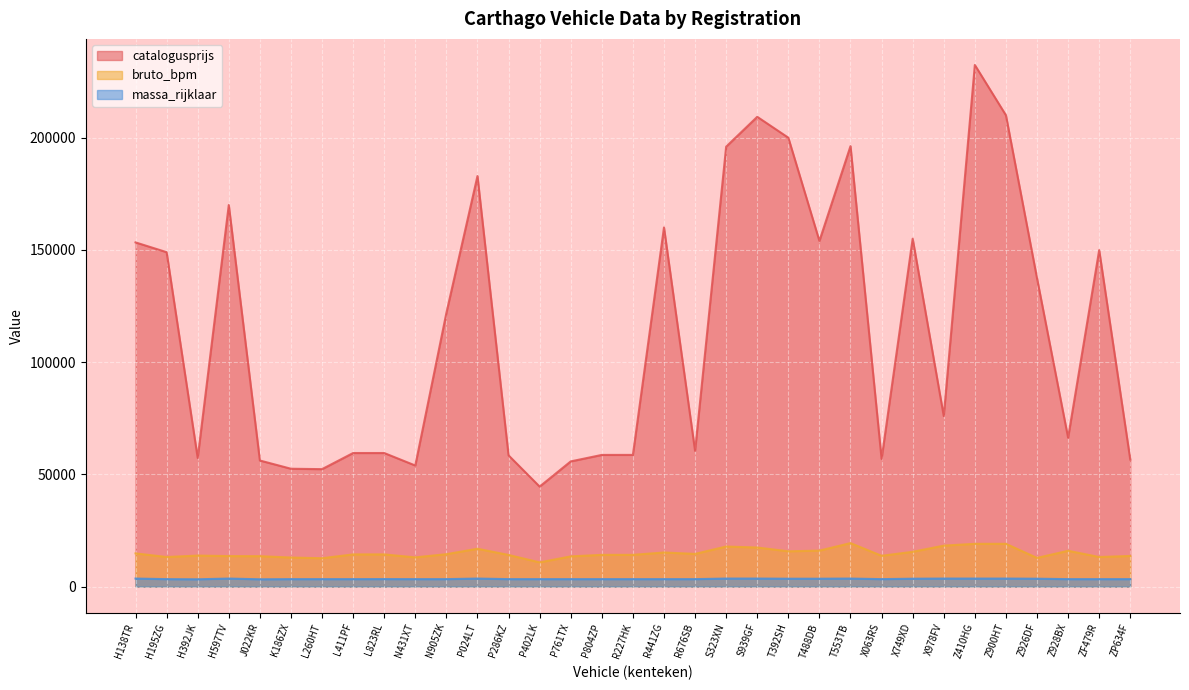

Between N905ZK and S939GF, which series saw the biggest shift?

catalogusprijs